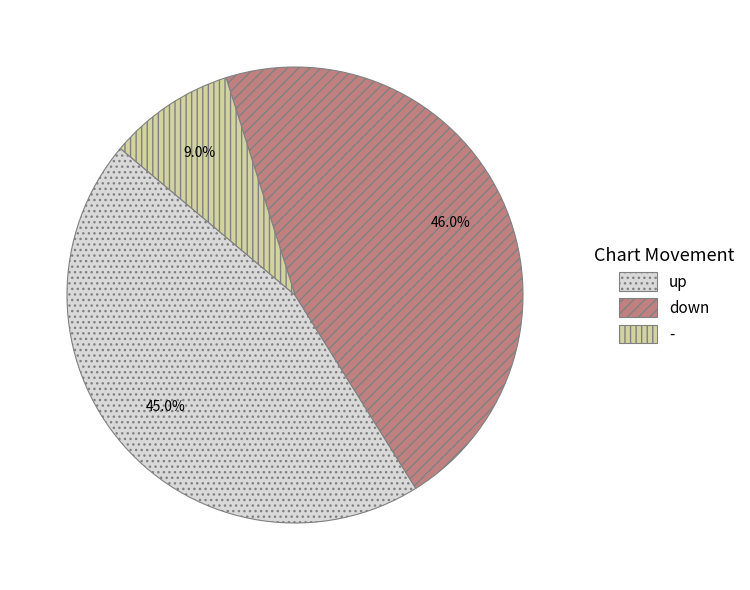

Which has a higher value, up or -?

up